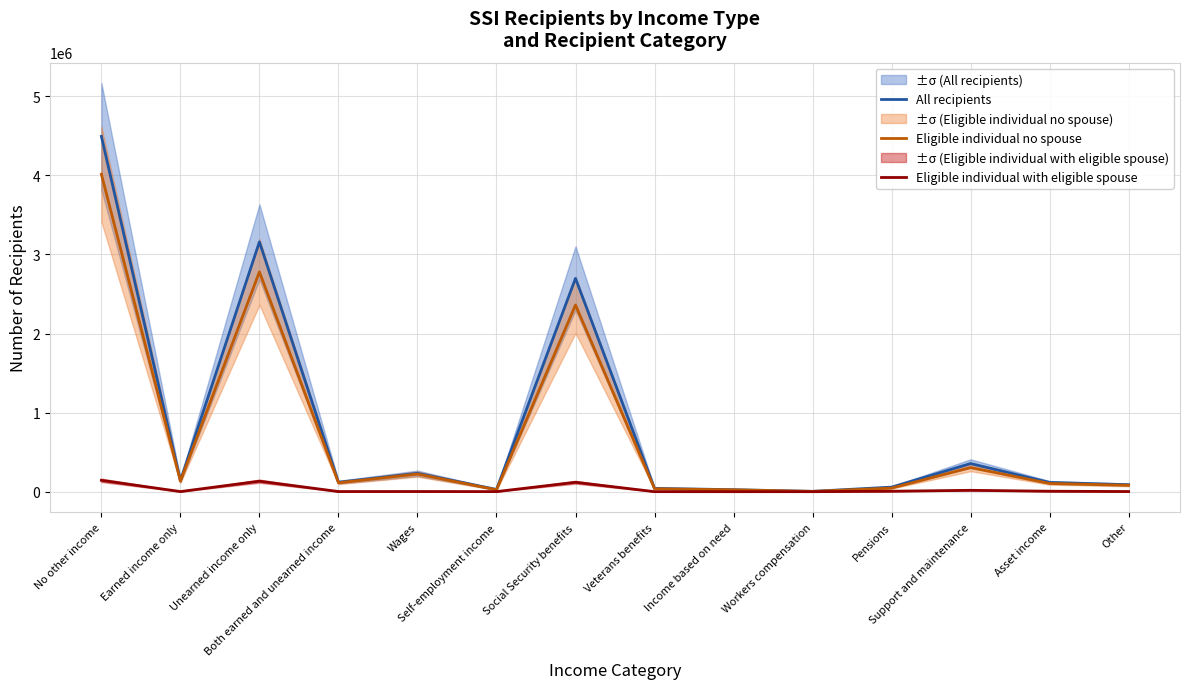

Reading left to right, transcribe all the data shown in this chart.

All recipients: No other income=4493211	Earned income only=140299	Unearned income only=3159367	Both earned and unearned income=119389	Wages=232376	Self-employment income=28161	Social Security benefits=2697963	Veterans benefits=41703	Income based on need=25127	Workers compensation=4286	Pensions=57496	Support and maintenance=355798	Asset income=116860	Other=88229
Eligible individual no spouse: No other income=4014841	Earned income only=132897	Unearned income only=2779786	Both earned and unearned income=112652	Wages=222957	Self-employment income=23359	Social Security benefits=2360735	Veterans benefits=36997	Income based on need=23359	Workers compensation=3626	Pensions=45237	Support and maintenance=304721	Asset income=104173	Other=80936
Eligible individual with eligible spouse: No other income=143648	Earned income only=1455	Unearned income only=132604	Both earned and unearned income=1793	Wages=2190	Self-employment income=1070	Social Security benefits=118798	Veterans benefits=410	Income based on need=122	Workers compensation=173	Pensions=5853	Support and maintenance=17258	Asset income=5807	Other=1886